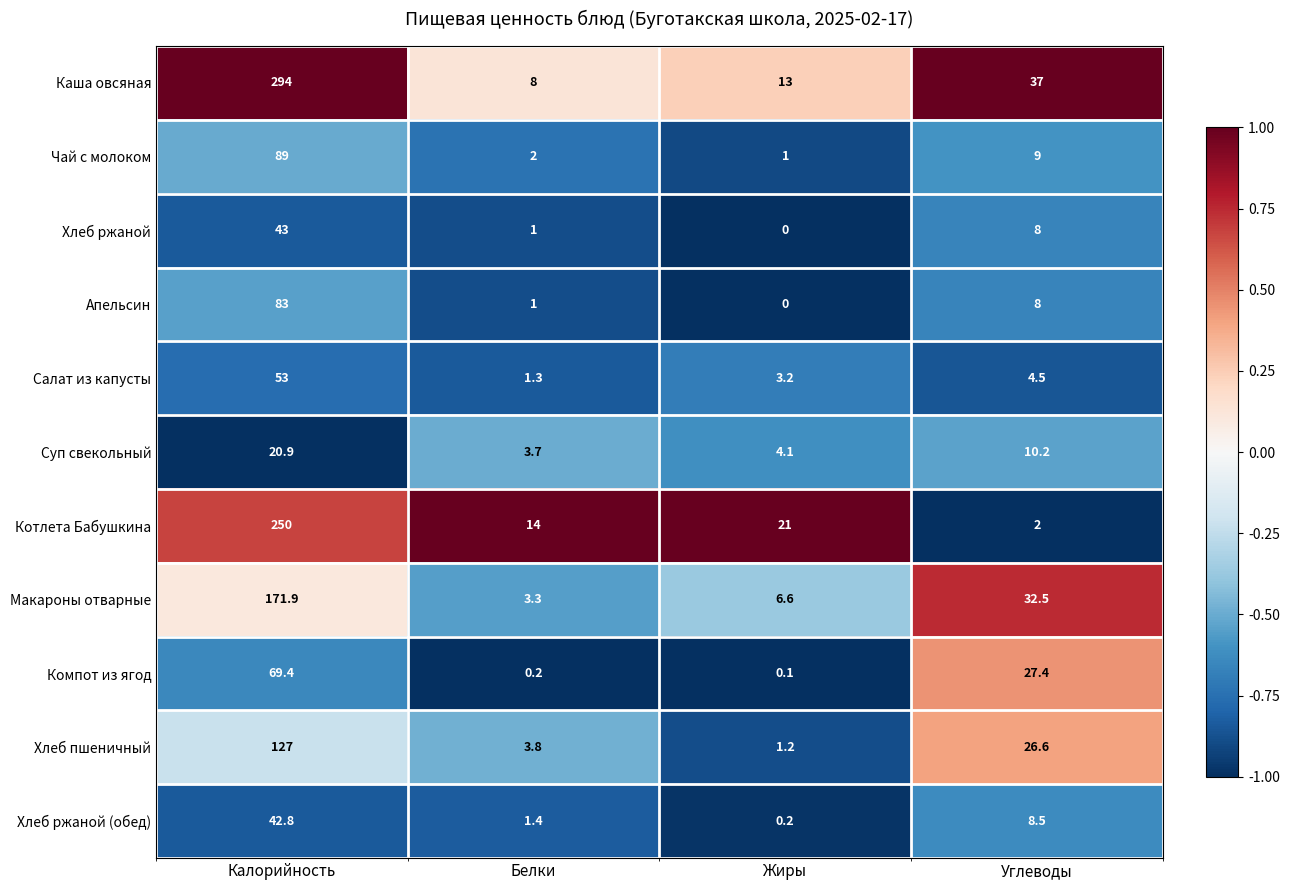

What is the average value of the Каша овсяная series?

88.0